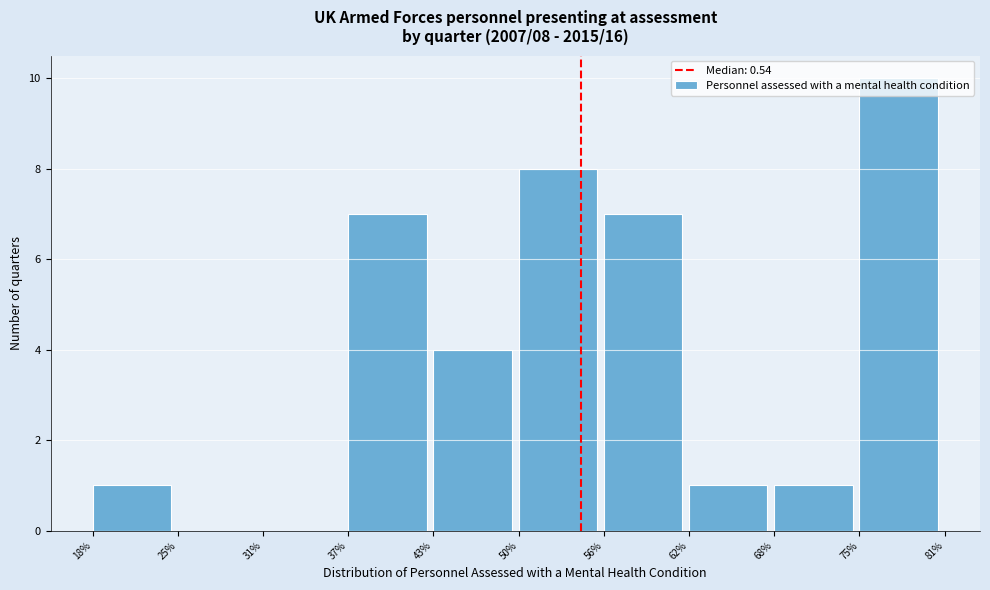

What is the sum of the values at 37% and 56%?

14